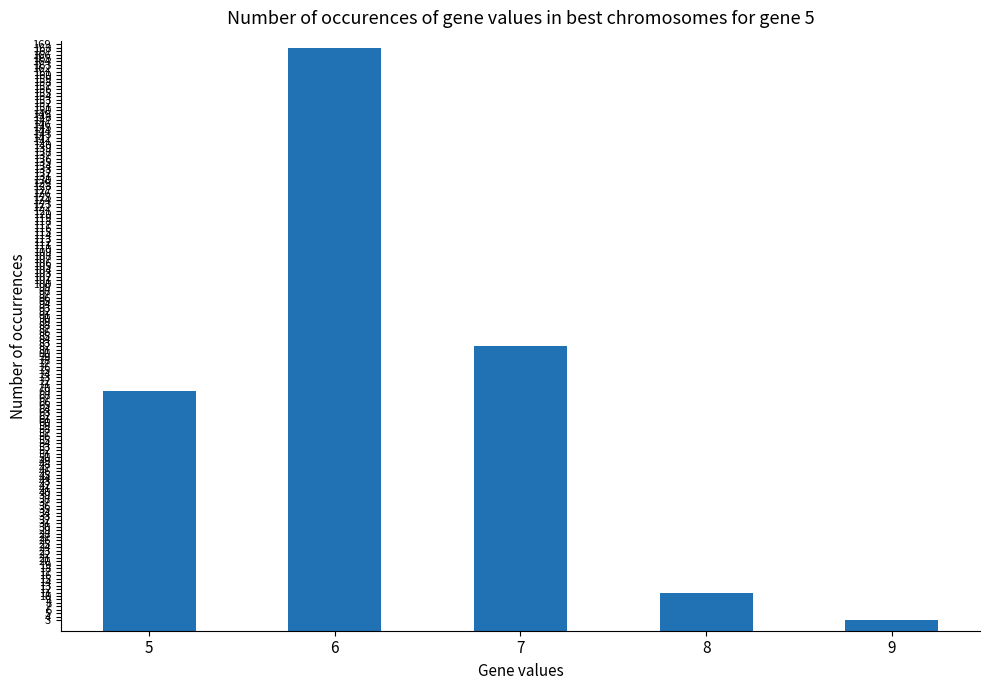

Rank the categories by value from highest to lowest.

6, 7, 5, 8, 9